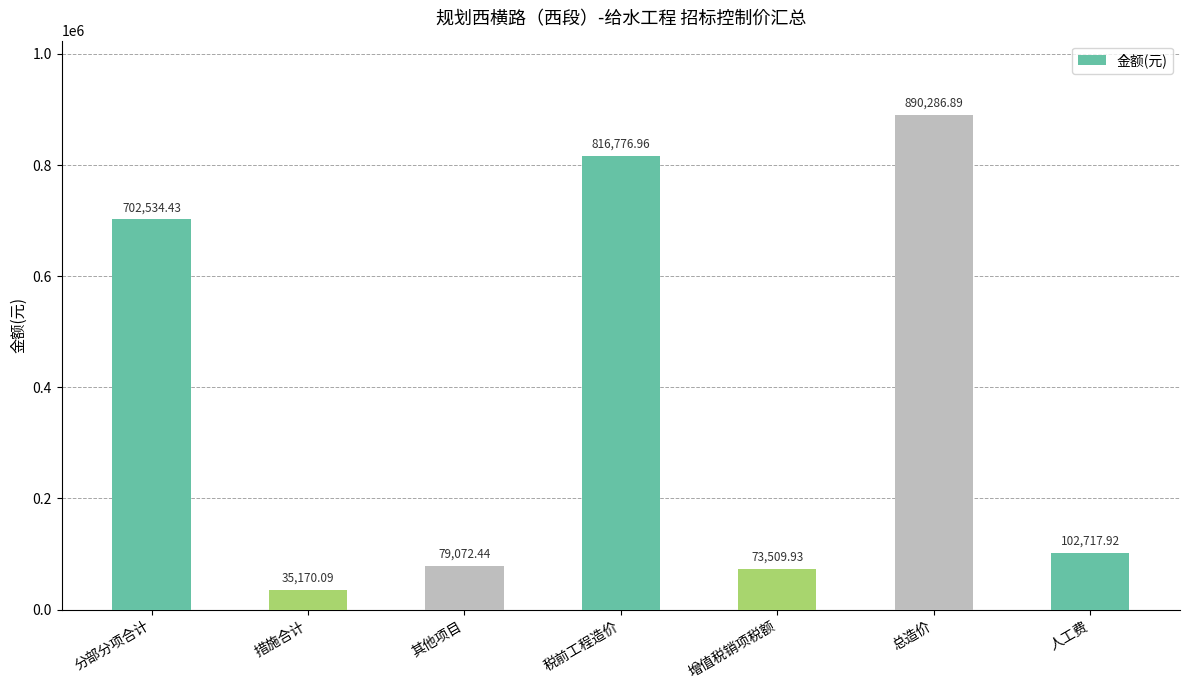

Which label corresponds to the largest value in the chart?

总造价